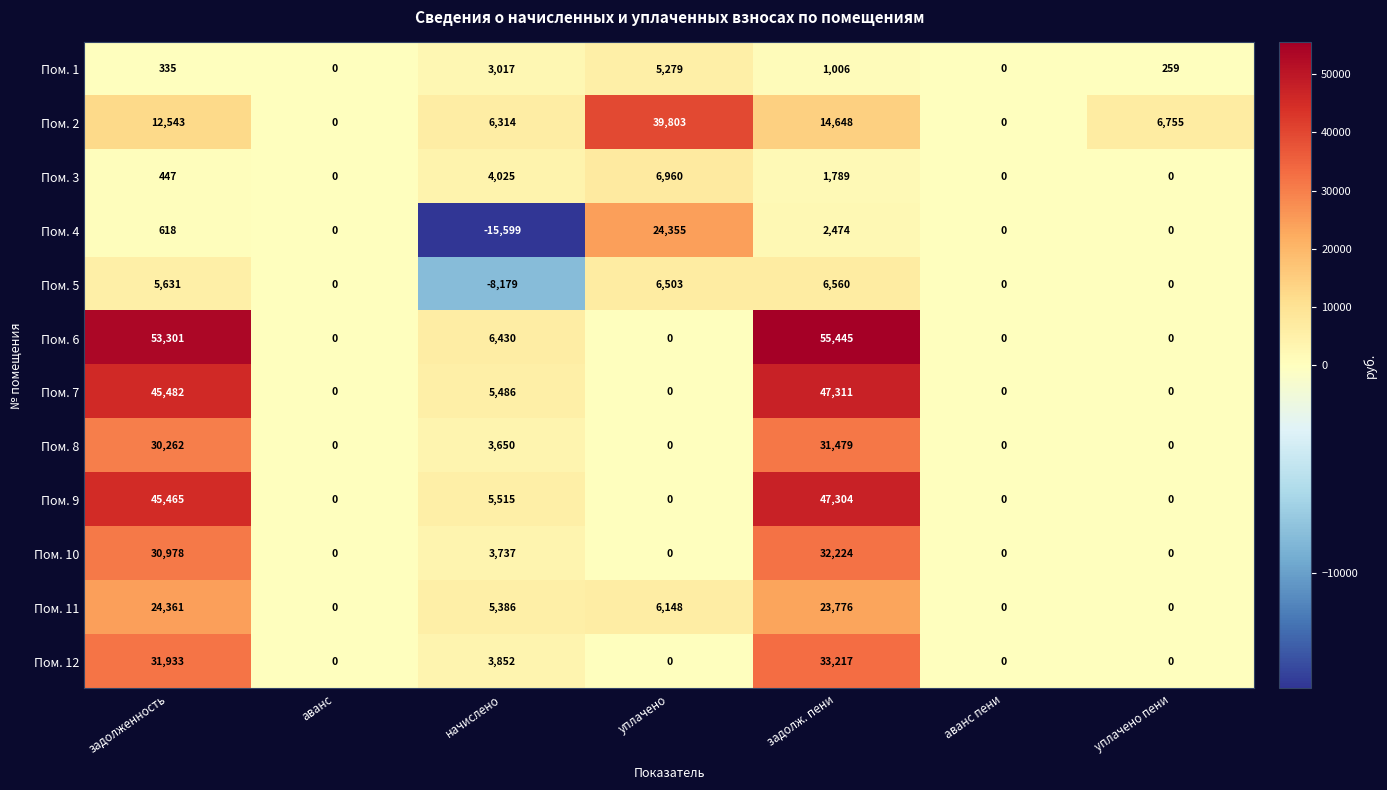

Is the value of Пом. 10 at начислено greater than the value of Пом. 11 at задолж. пени?

No